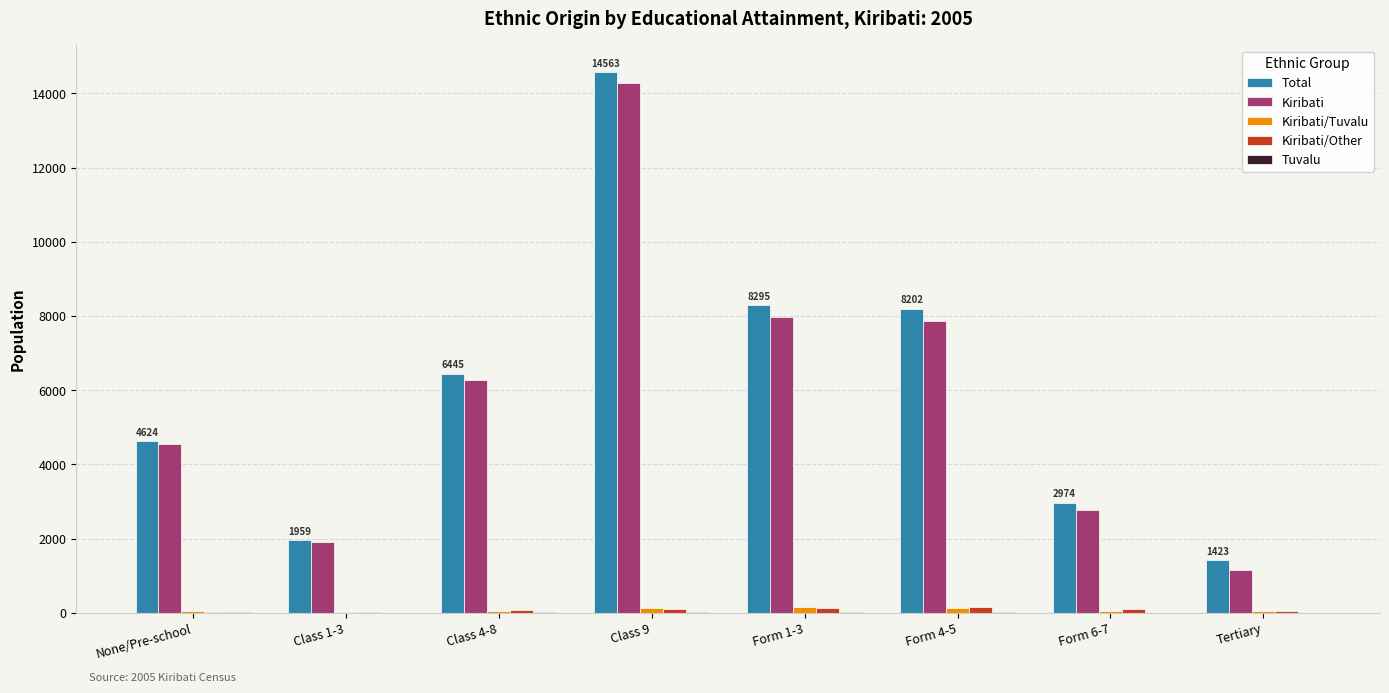

Which label corresponds to the largest value in the chart?

Class 9